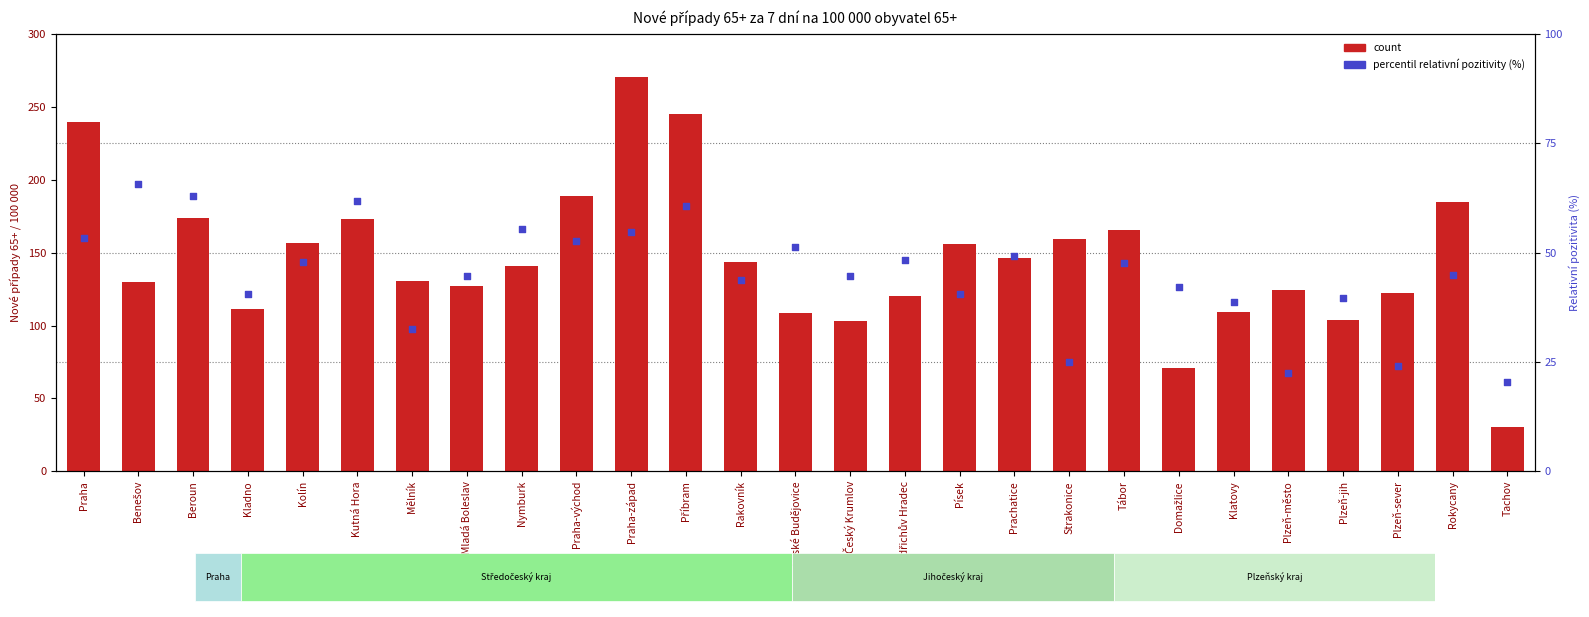

Which series reaches the maximum Y coordinate?

count